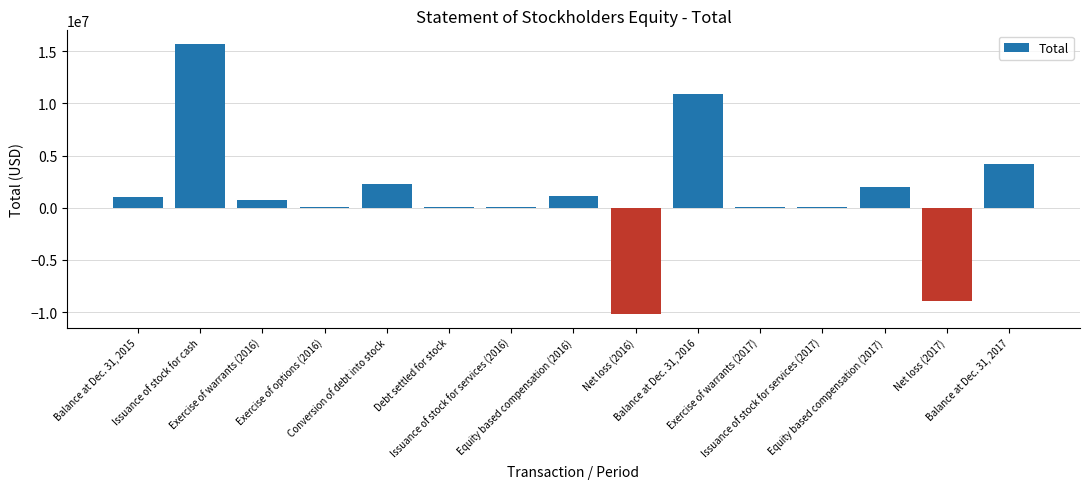

What is the sum of all values?

19234129